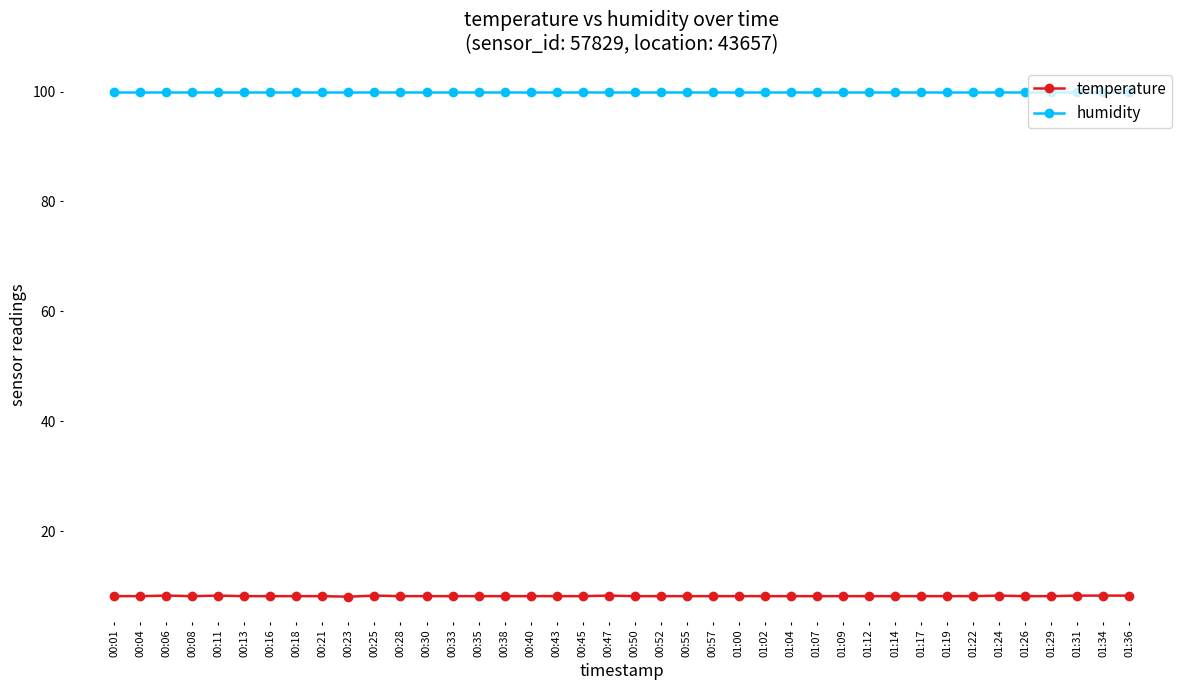

True or false: temperature and humidity intersect in this chart.

False